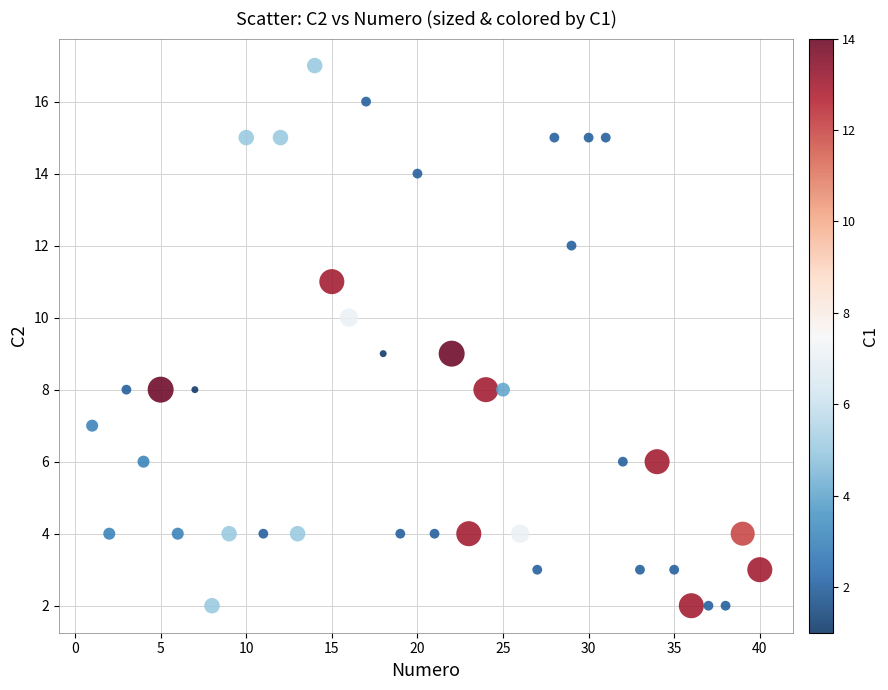

What is the range of Y values (max minus min)?

15